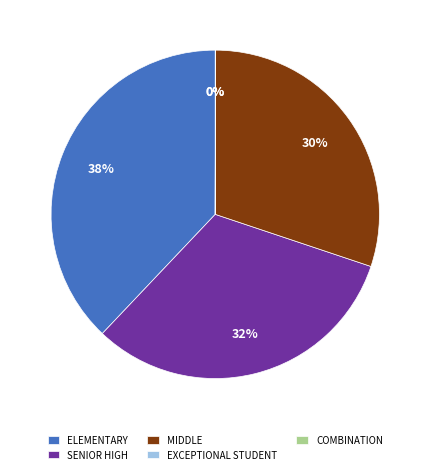

Is there any slice that represents more than half of the pie?

No